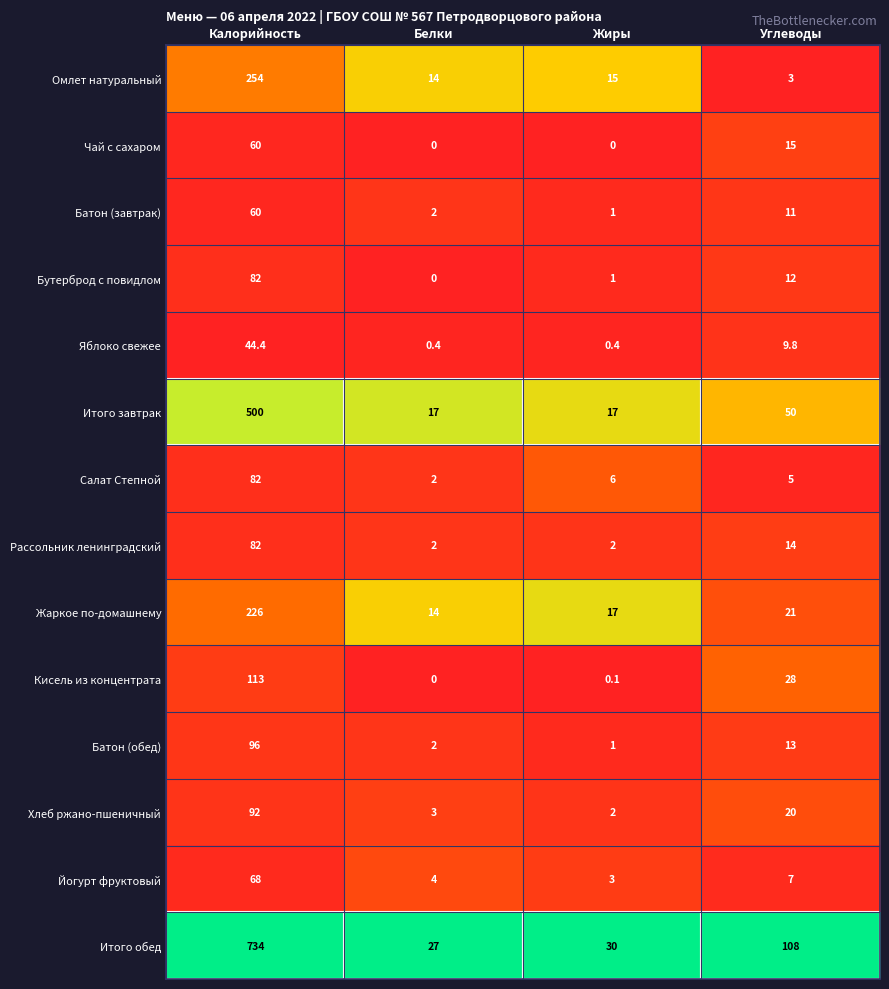

What is the total value across all series at Калорийность?

2493.4